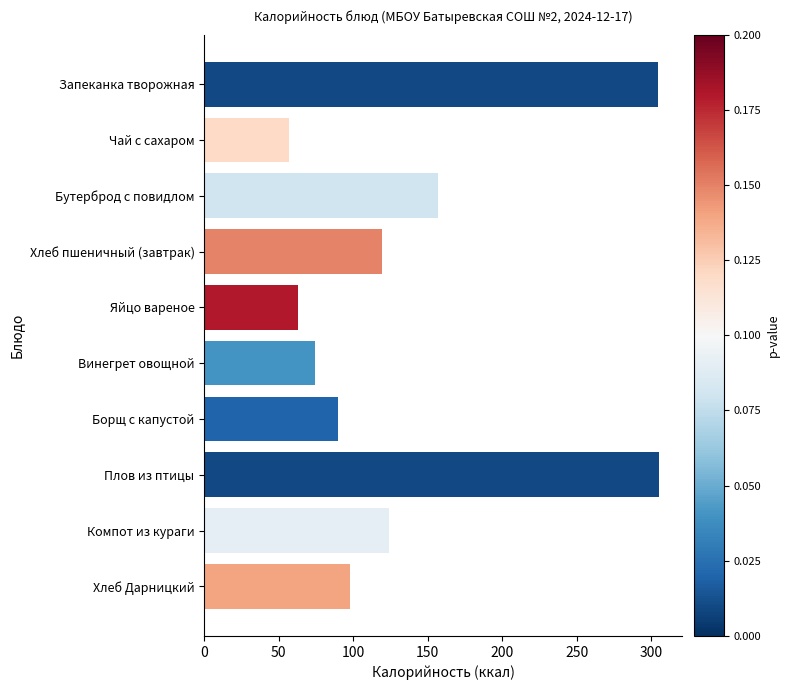

Where is the data nearest to the value 181?

Бутерброд с повидлом